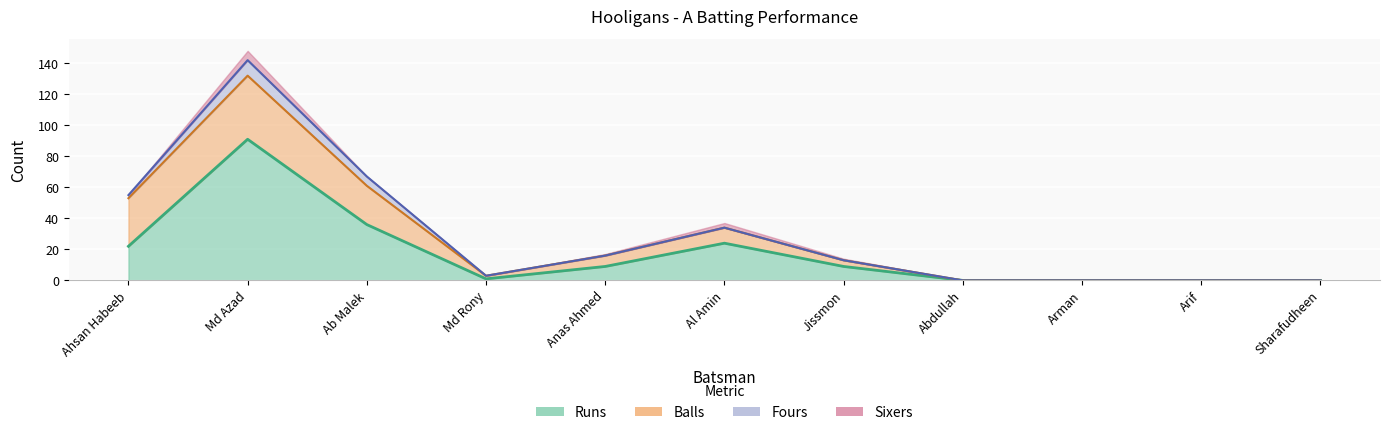

Reading right to left, transcribe all the data shown in this chart.

Runs: 0	0	0	0	9	24	9	1	36	91	22
Balls: 0	0	0	0	4	10	7	2	25	41	31
Fours: 0	0	0	0	0	0	0	0	6	10	2
Sixers: 0	0	0	0	1	3	1	0	0	6	0